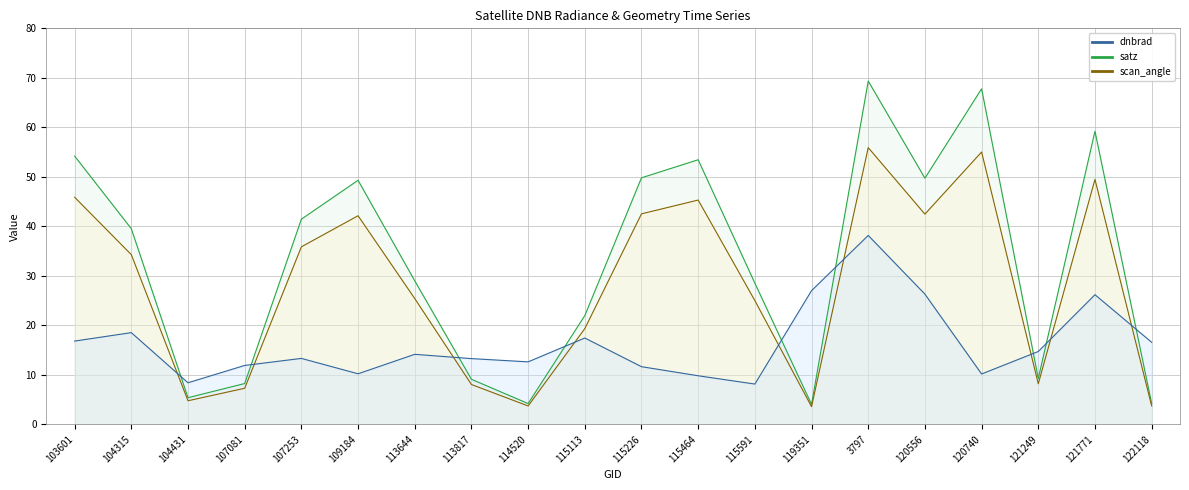

Which category has the highest value in the dnbrad series?

3797